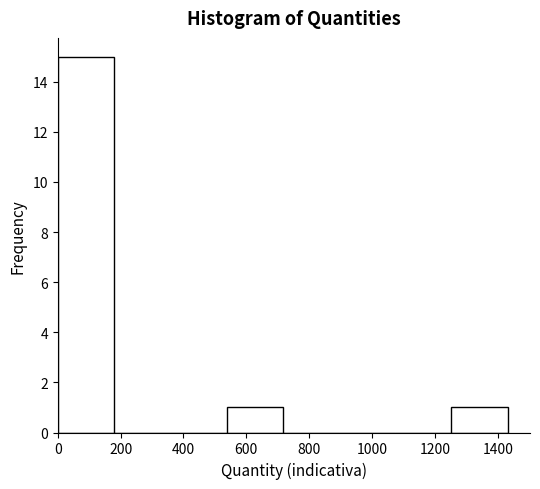

What is the height of the bar covering 1260 to 1440 on the x-axis? Neither the bar edges nor the heights are printed on the chart, so give them approximately, as read against the axes.

1